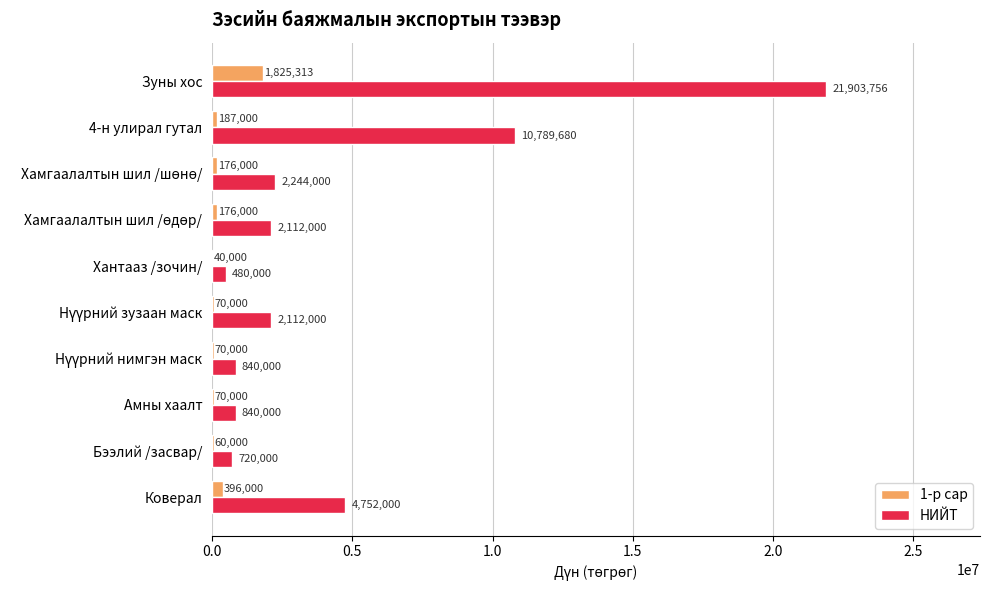

The value of 1-р сар at Зуны хос is 1825313. True or false?

True